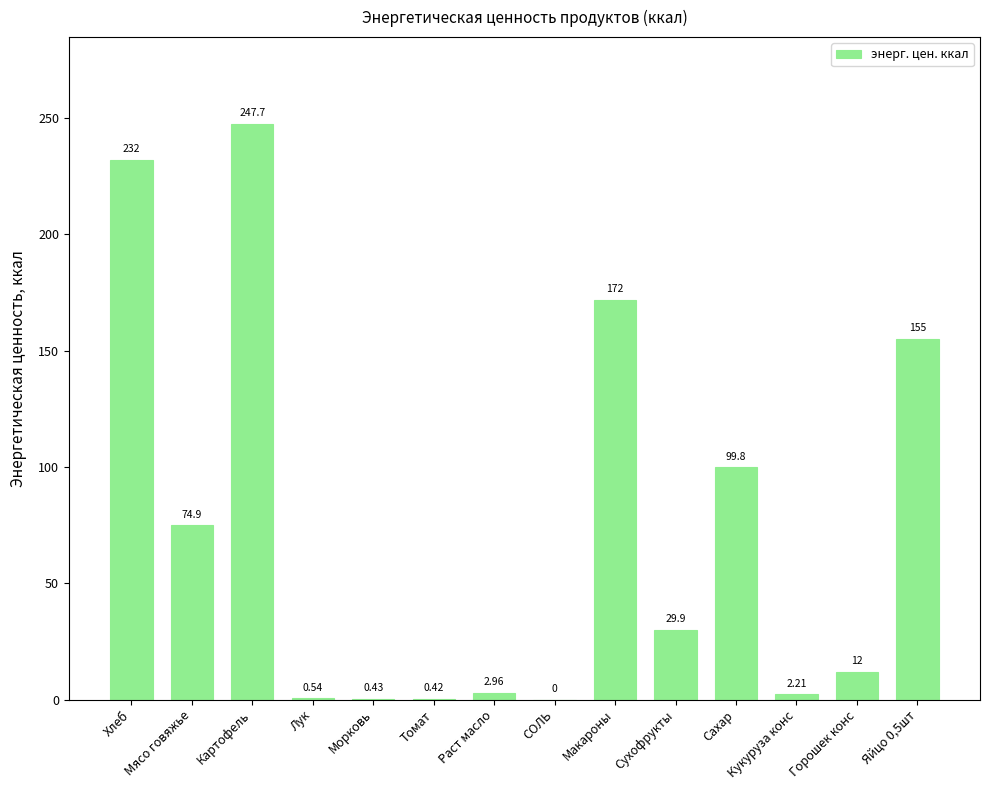

Where does the data first go above 29?

Хлеб